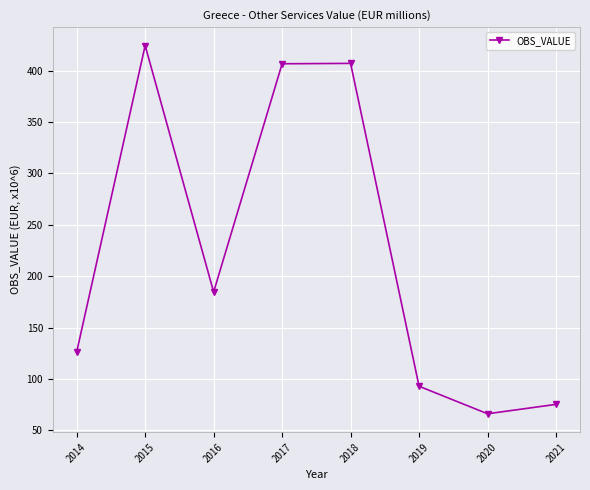

Is this an area chart (filled region under the line)?

No